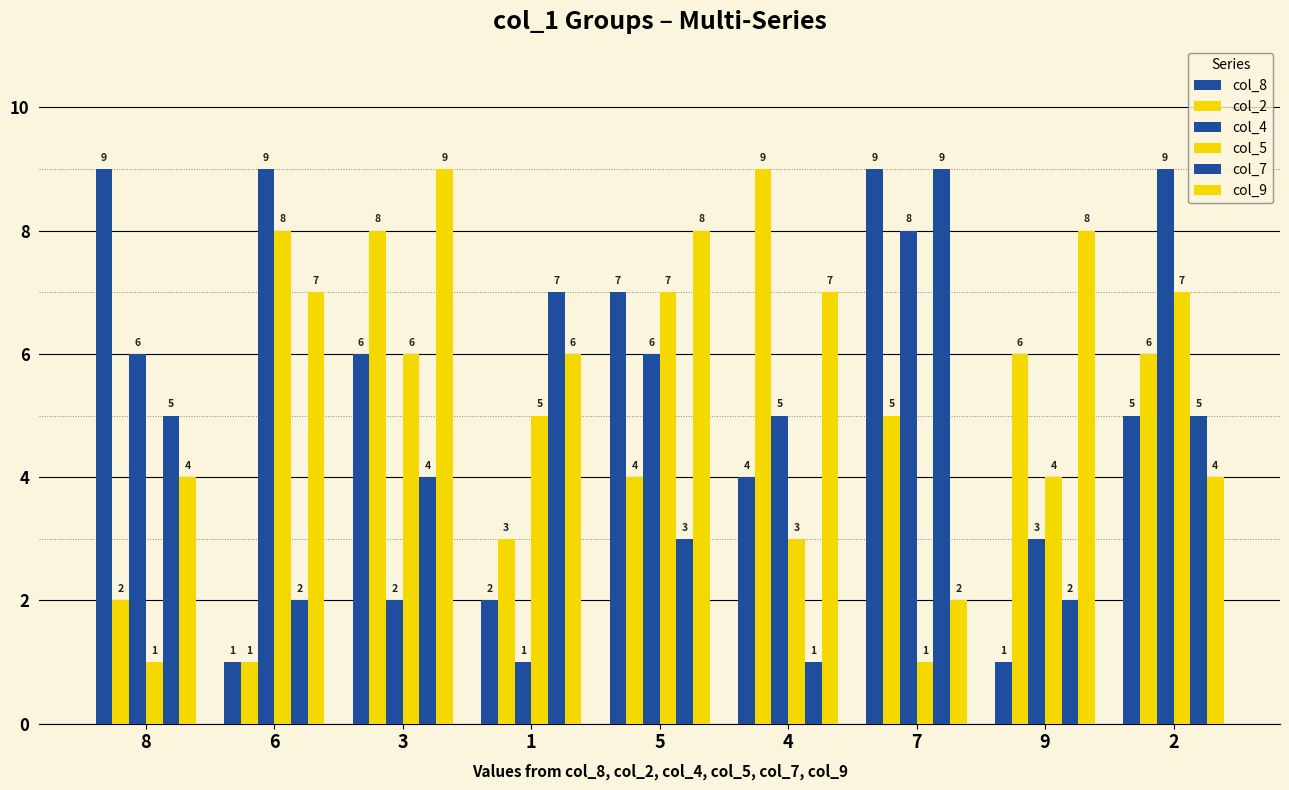

How many col_5 values are between 3 and 7?

6